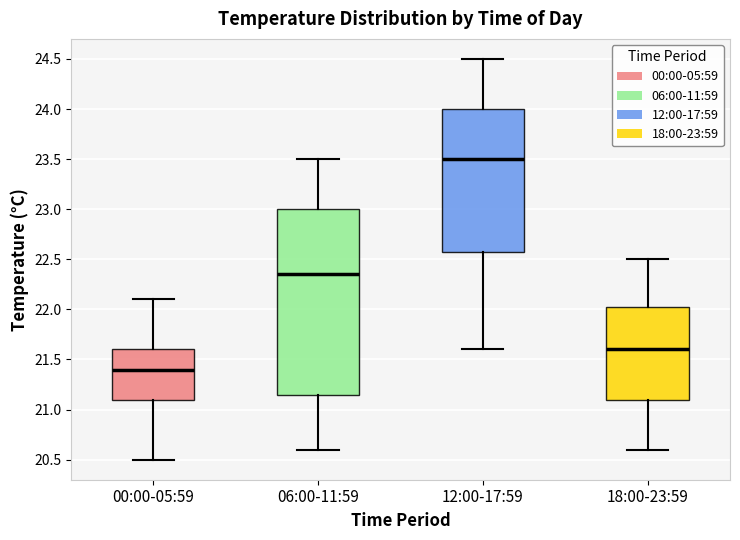

Which box's median line is the highest?

12:00-17:59